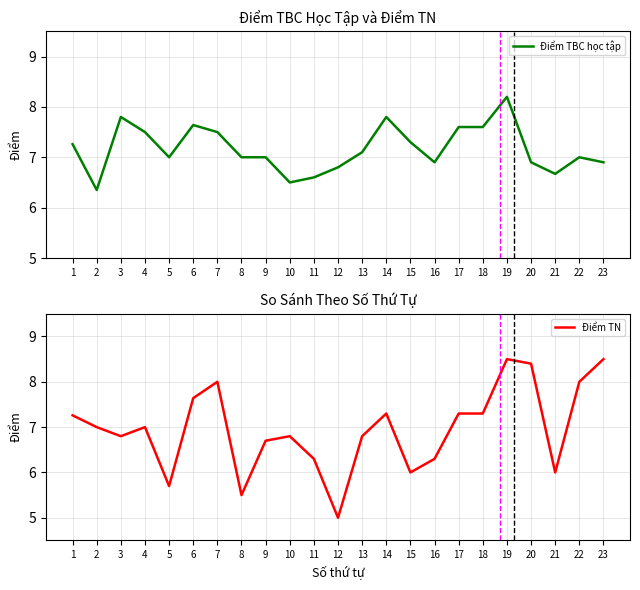

How many times do Điểm TBC học tập and Điểm TN cross each other?

7